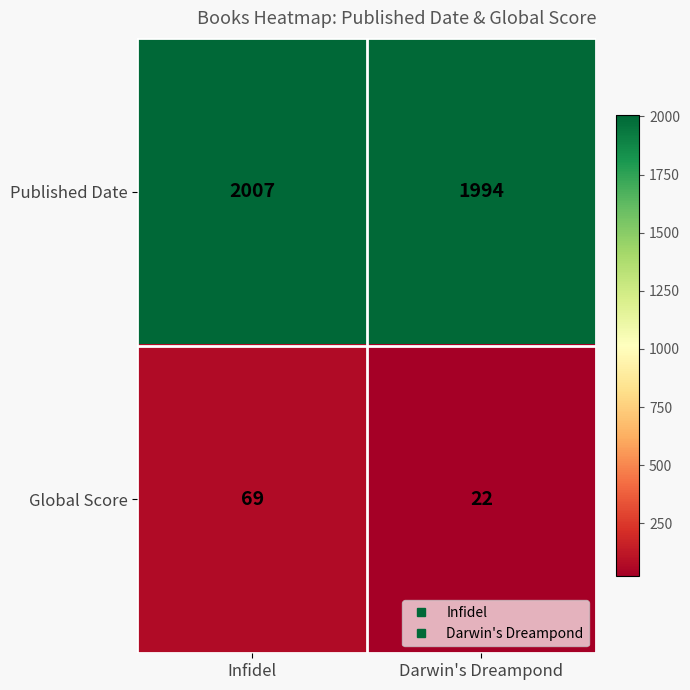

How many categories are shown in the chart?

2